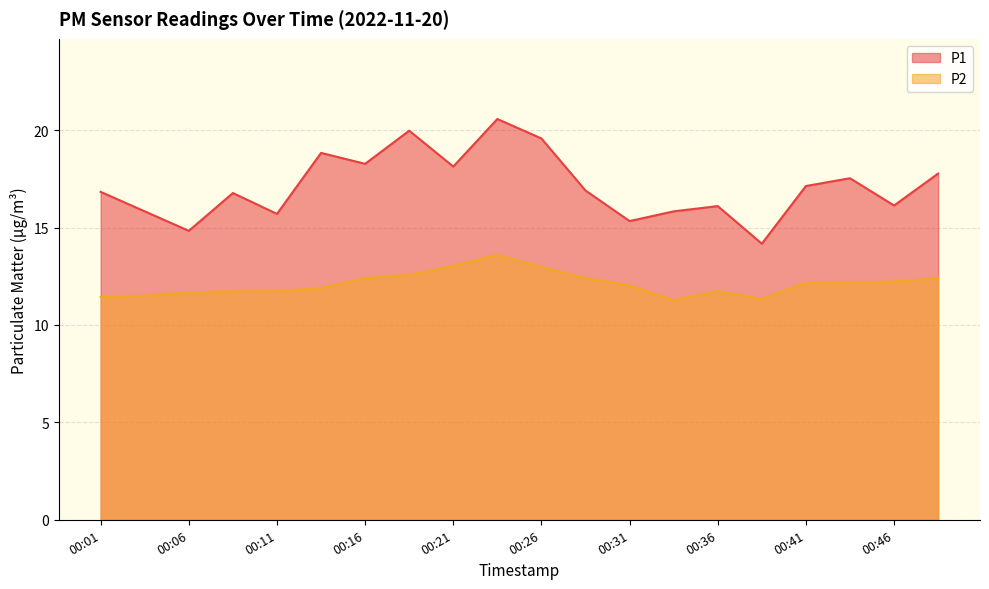

List the labels in order of P2 value, smallest first.

00:33, 00:38, 00:01, 00:03, 00:06, 00:08, 00:11, 00:36, 00:13, 00:31, 00:41, 00:43, 00:46, 00:16, 00:28, 00:48, 00:18, 00:26, 00:21, 00:23